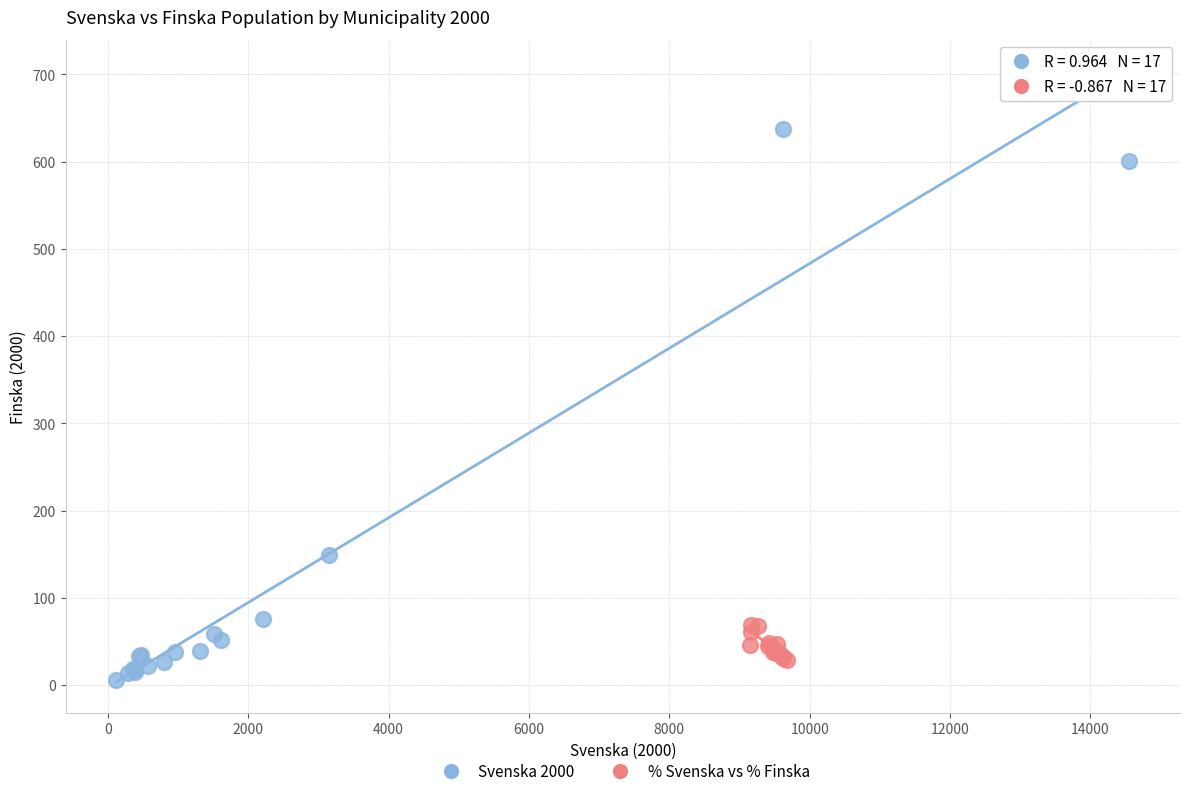

Which series has the widest spread of Y values?

Svenska 2000